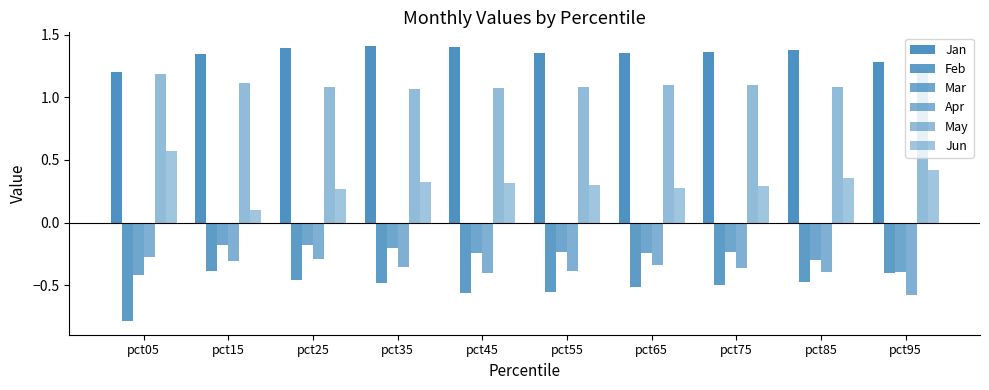

How many bars are there in total?

60